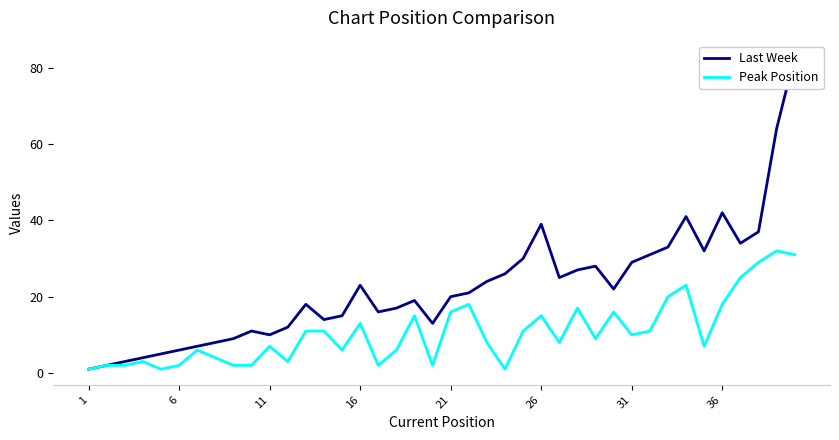

The Peak Position series shows 18 at 36. True or false?

True